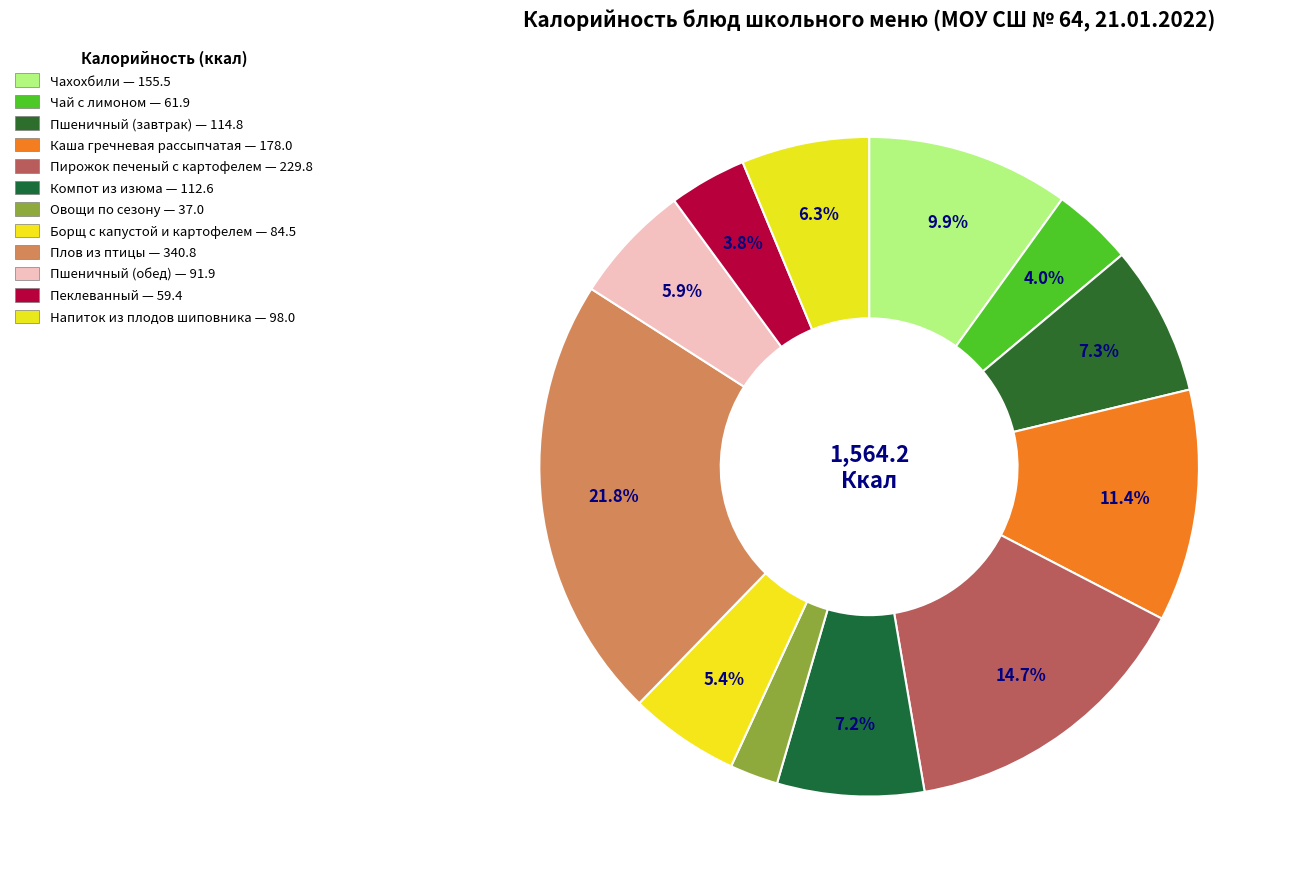

Which slice is the smallest?

Овощи по сезону